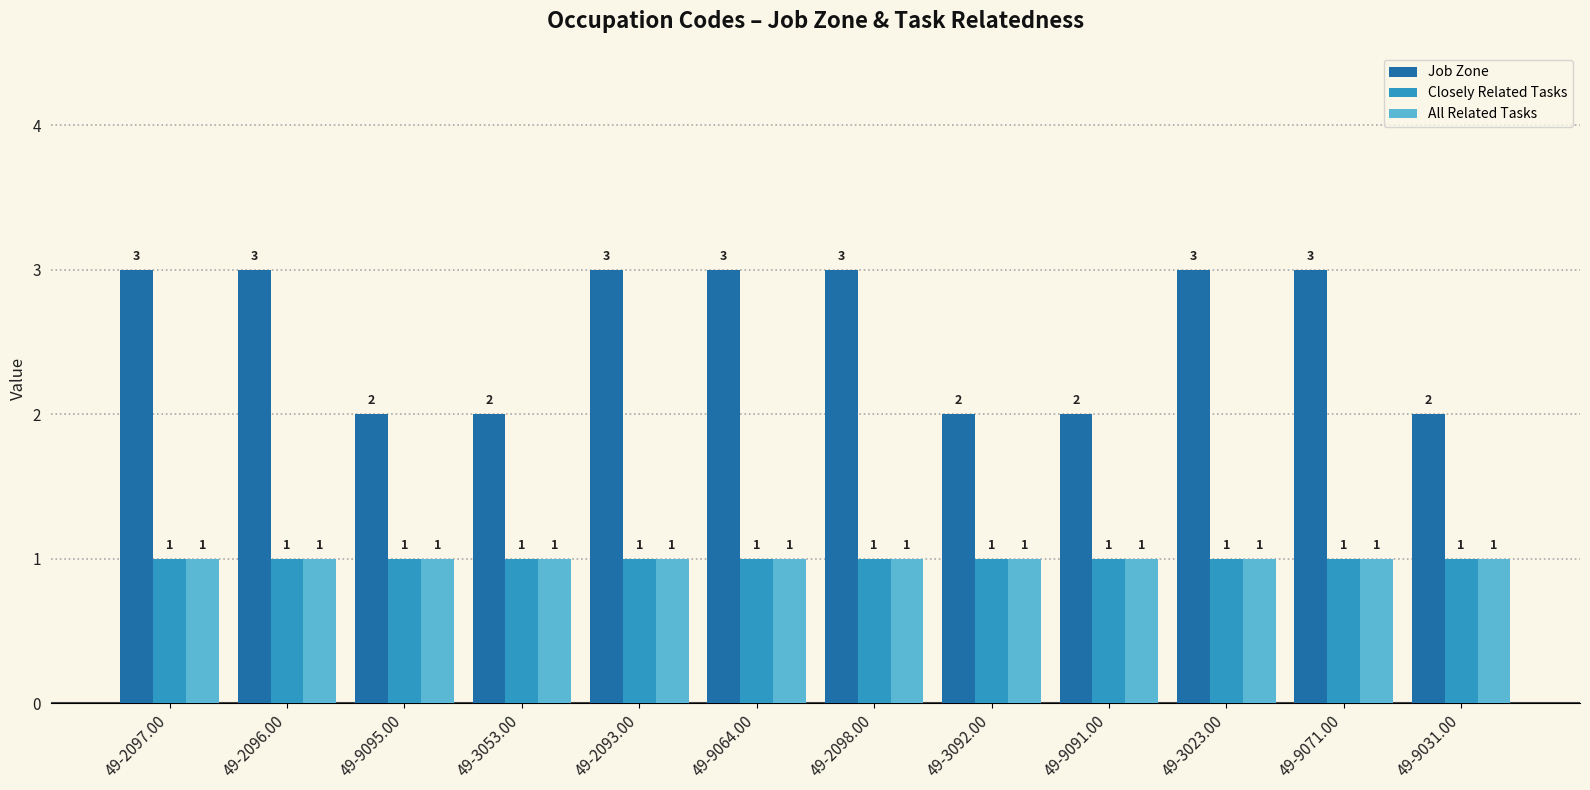

What is the label of the 8th bar from the right?

49-2093.00